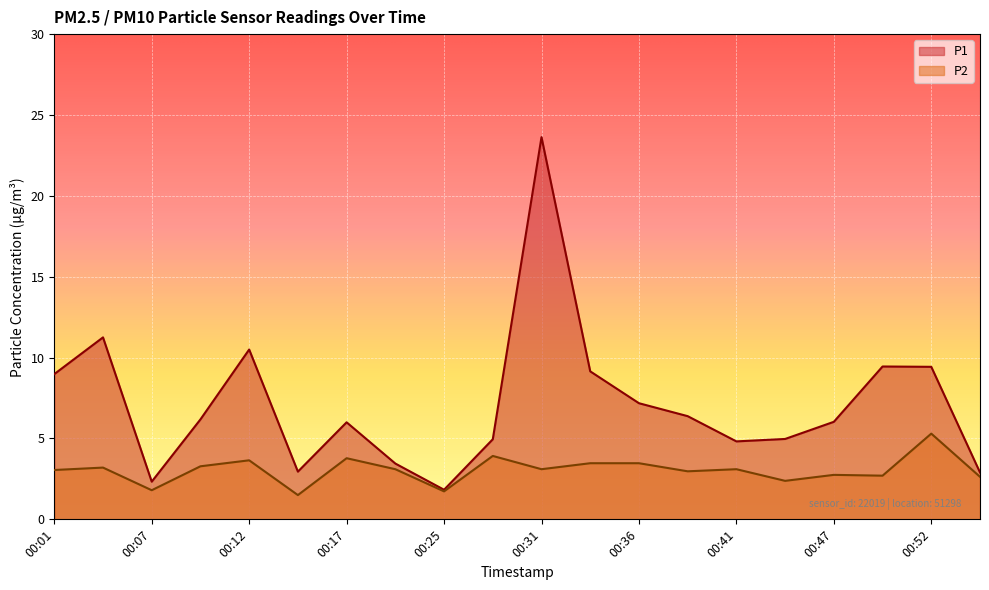

Is it true that P2 equals 3.1 at 00:23?

True